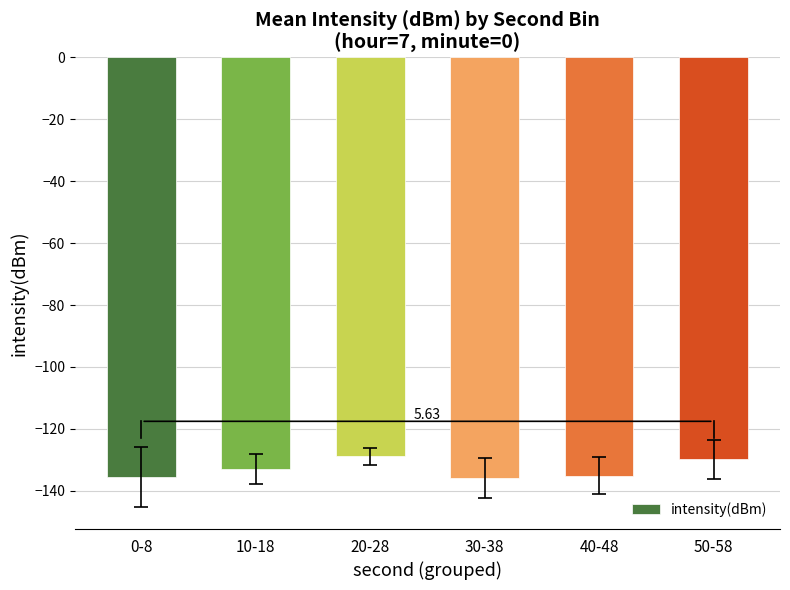

What is the sum of the values at 0-8 and 40-48?

-270.7